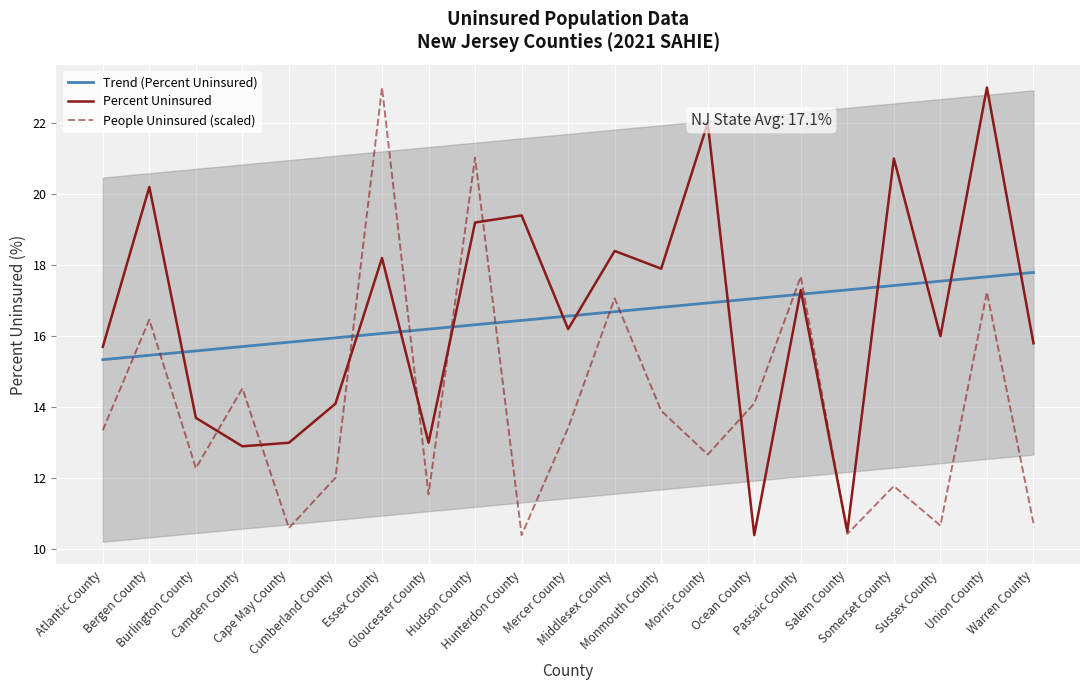

What is the sum of the People Uninsured (scaled) values at Somerset County and Passaic County?

29.5